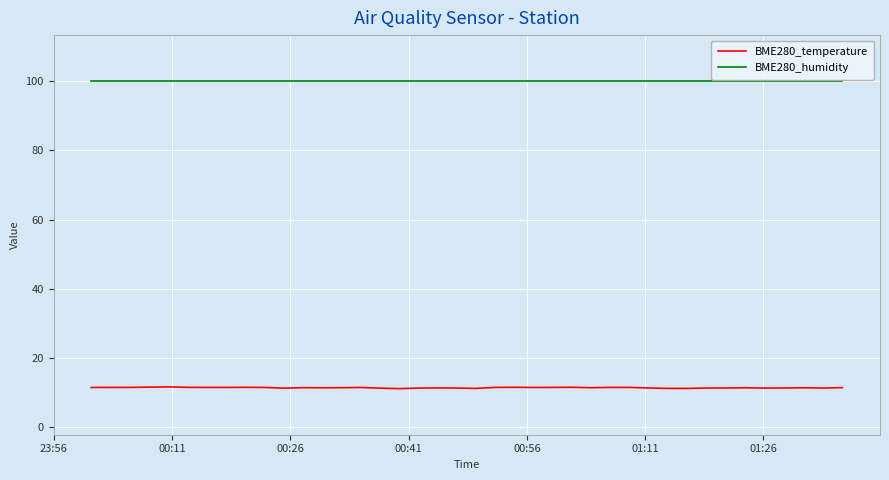

Which series has the largest total across all categories?

BME280_humidity